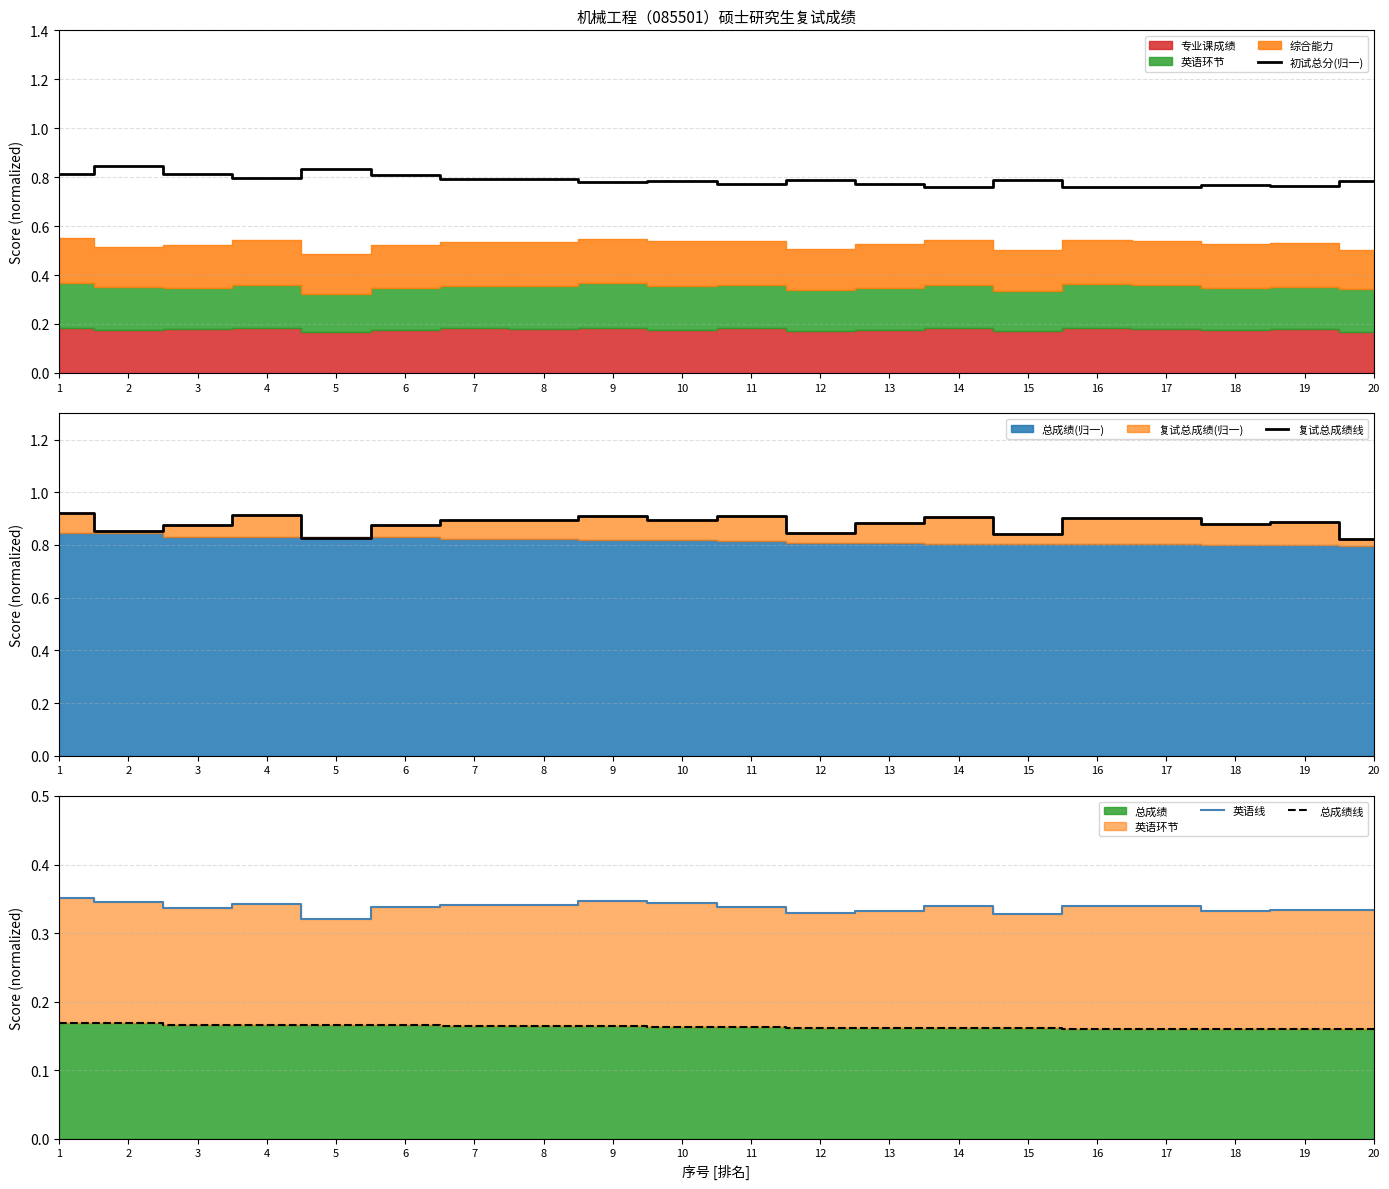

True or false: 英语线 and 总成绩线 intersect in this chart.

False